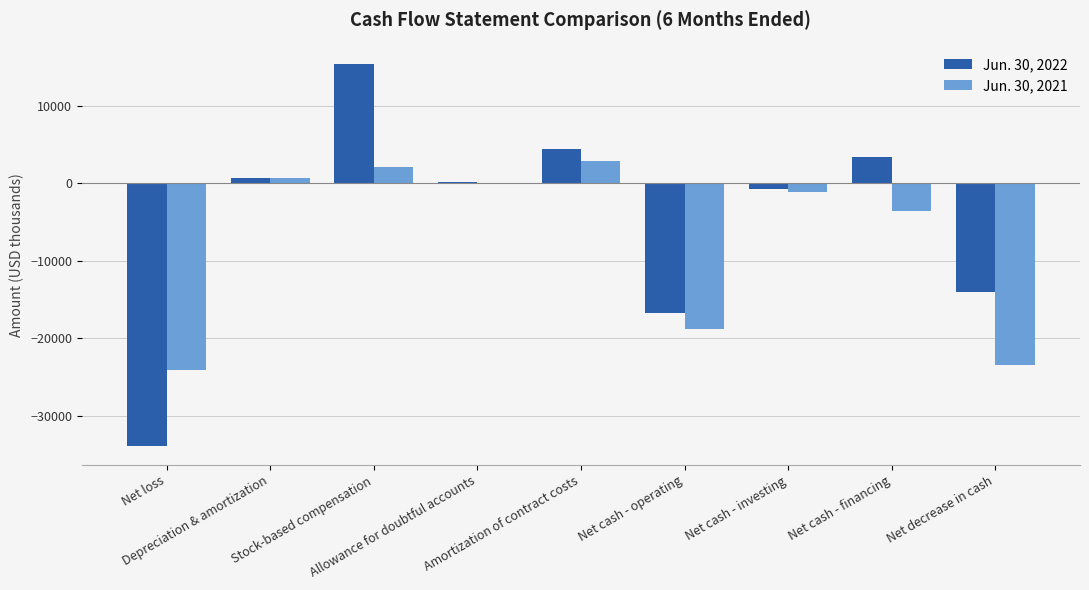

Does the chart contain stacked bars?

No